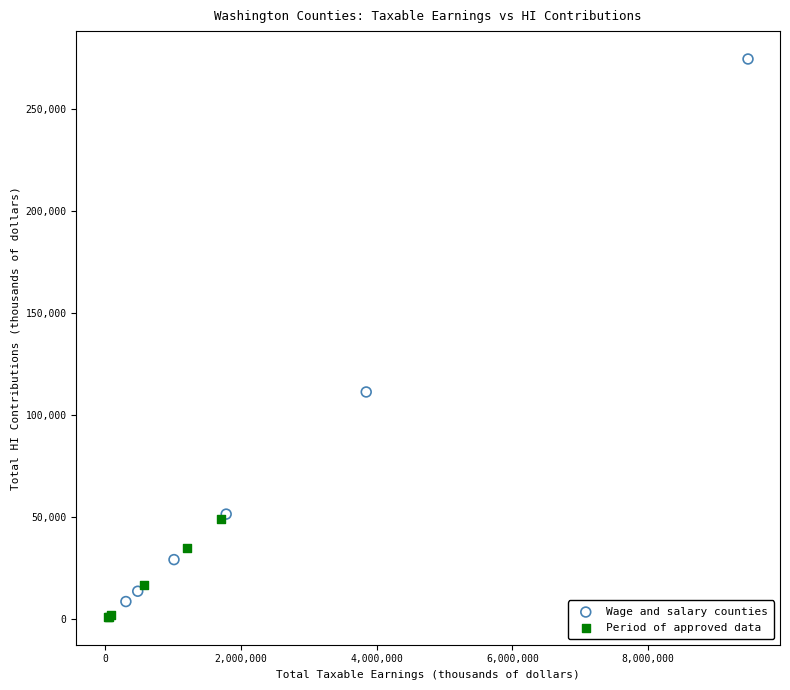

Which series contains the highest Y value?

Wage and salary counties